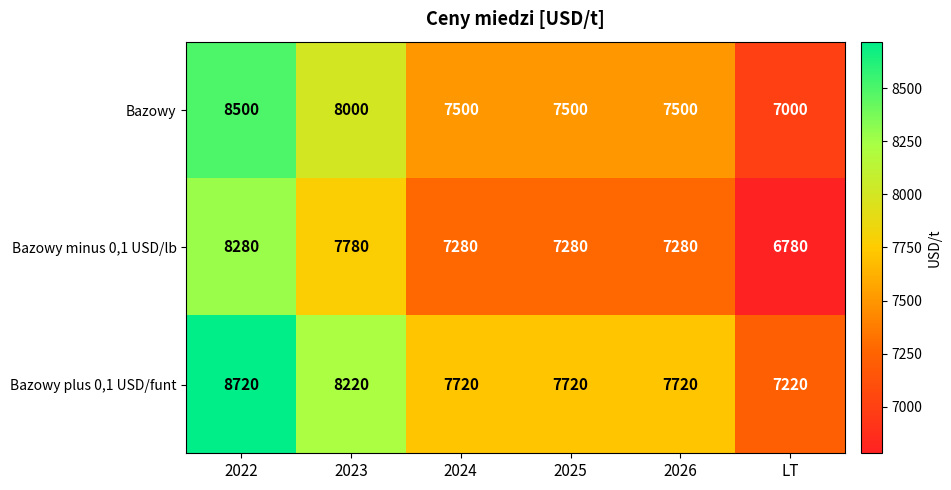

How many series are shown in this chart?

3